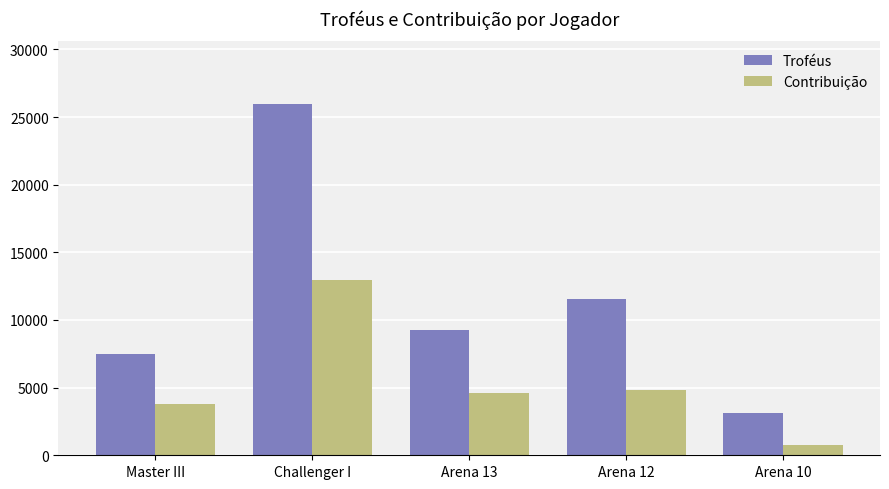

At which category is the sum across all series the highest?

Challenger I